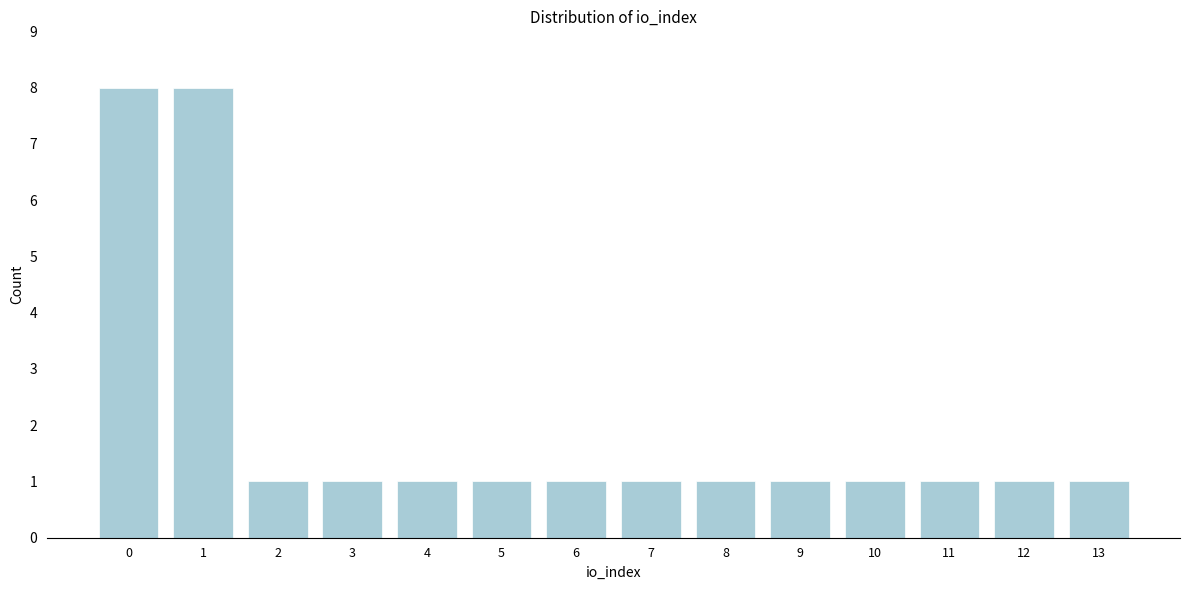

Reading left to right, list all the values displayed in this chart.

8	8	1	1	1	1	1	1	1	1	1	1	1	1